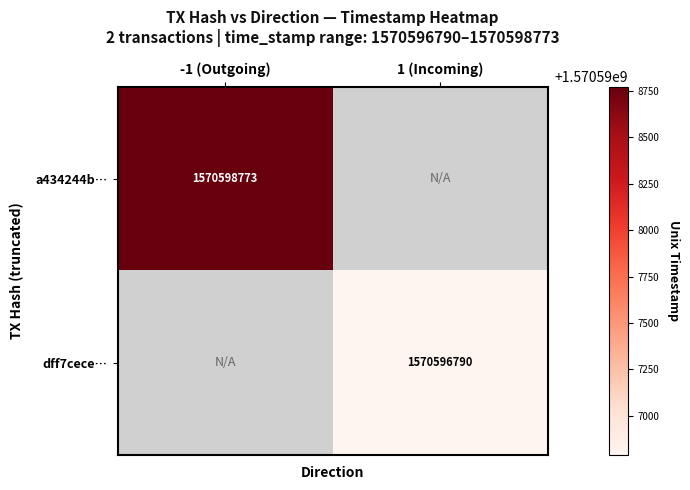

The a434244b… series shows 892764383 at -1 (Outgoing). True or false?

False